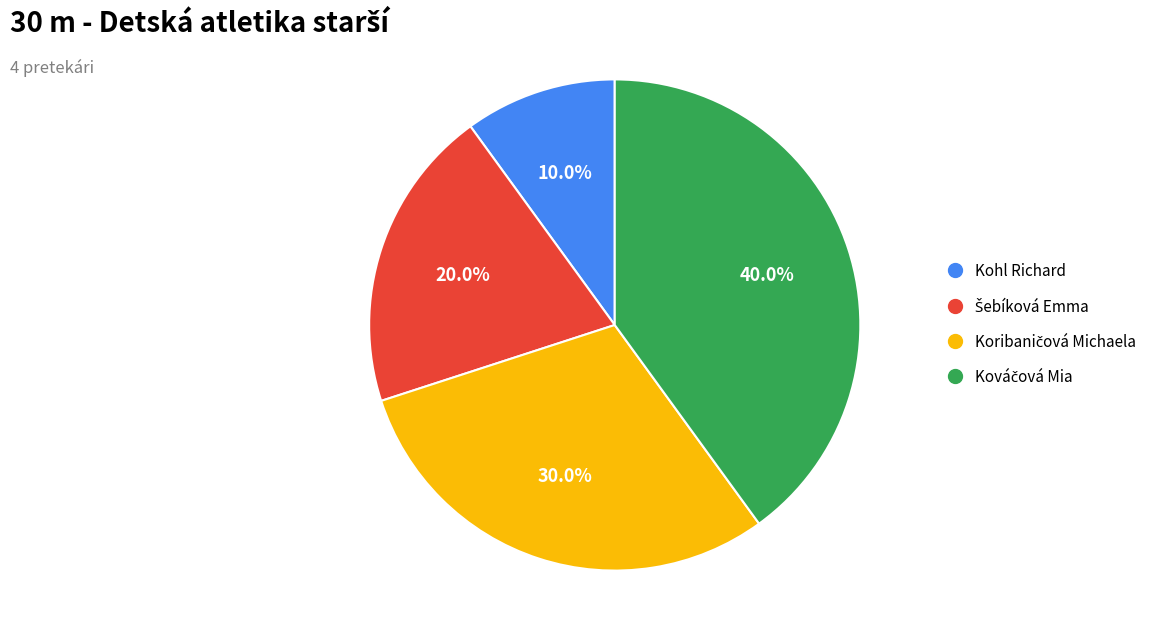

Which category has the smallest portion of the pie?

Kohl Richard